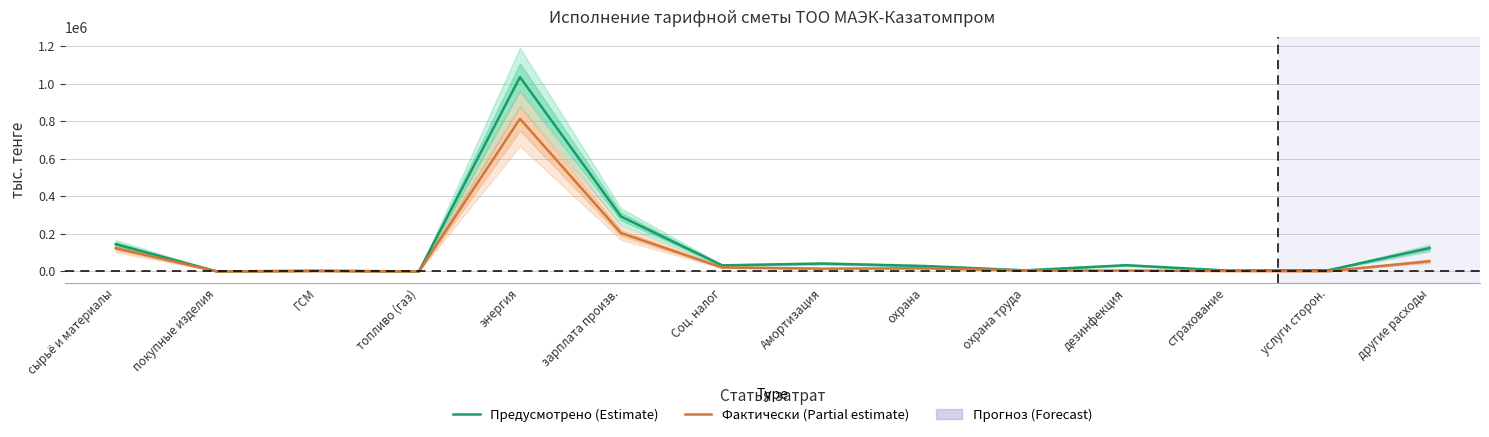

Is the value of Предусмотрено (Estimate) at покупные изделия greater than the value of Фактически (Partial estimate) at услуги сторон.?

No